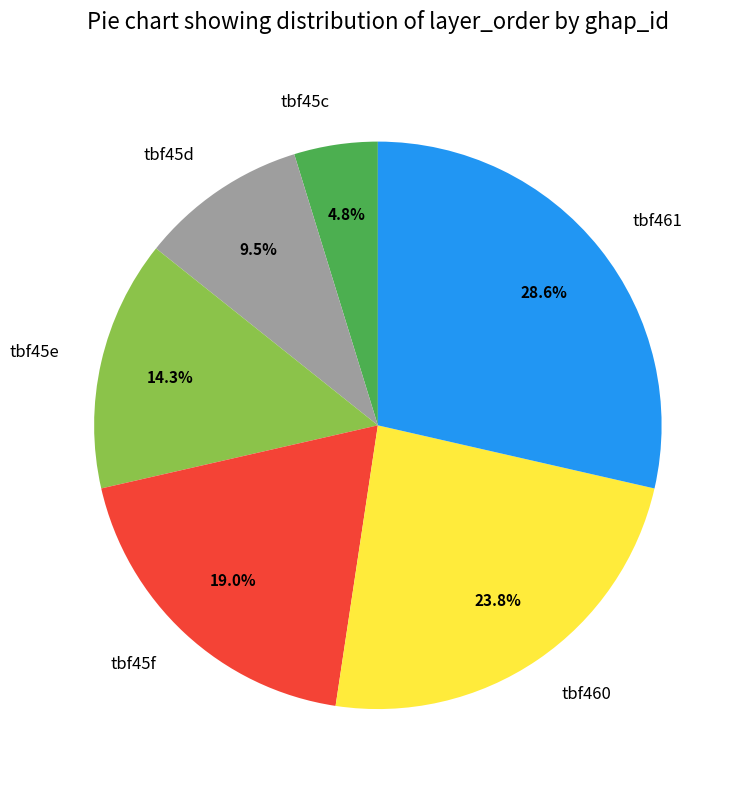

Which has a higher value, tbf461 or tbf45d?

tbf461